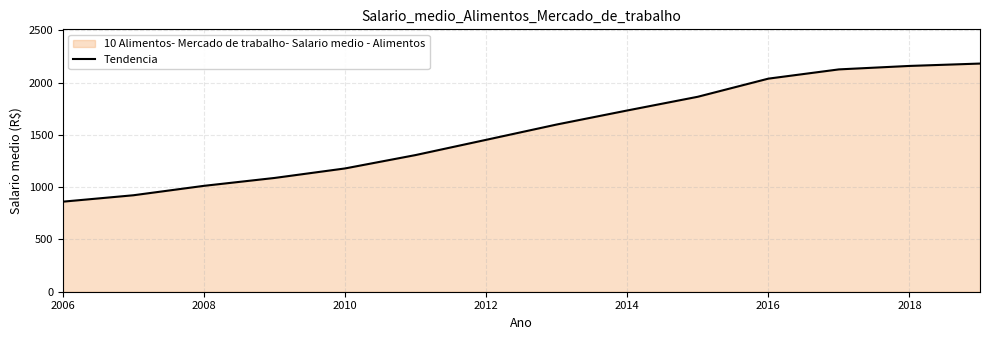

What is the minimum value shown in the chart?

861.5